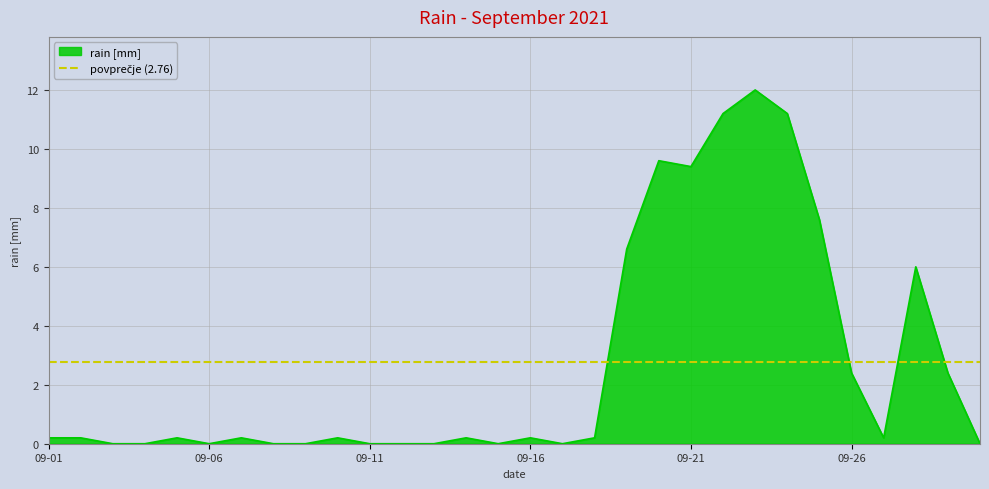

True or false: there are more than 1 points higher than both neighbors.

True